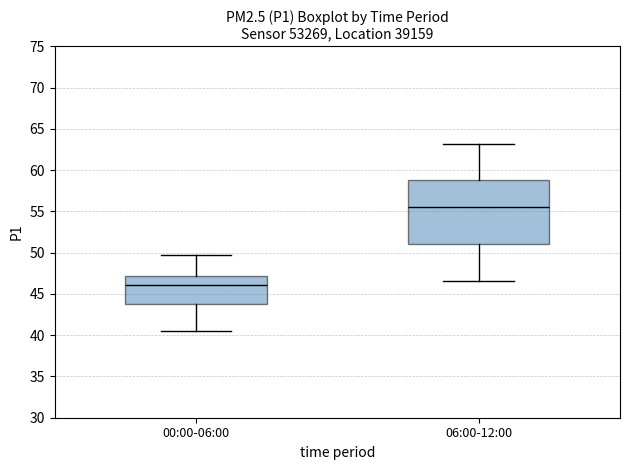

Comparing the boxes themselves (not the whiskers), which one is the tallest?

06:00-12:00